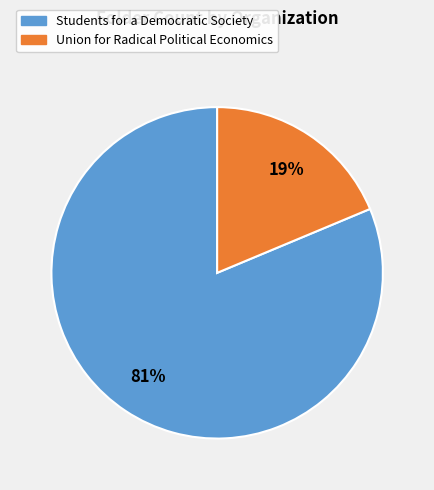

Which has a higher value, Union for Radical Political Economics or Students for a Democratic Society?

Students for a Democratic Society